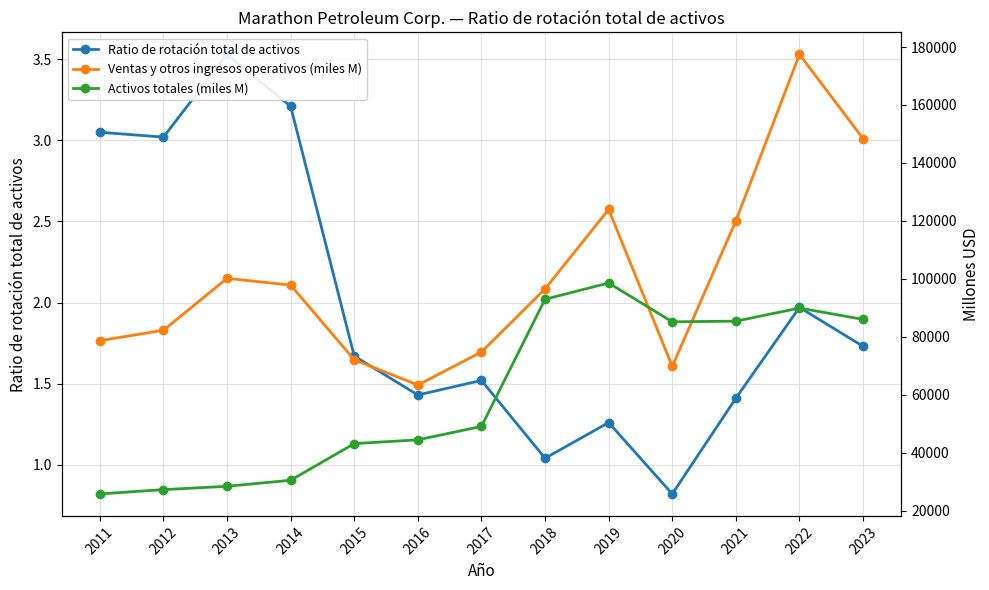

Which series changed the most between 2015 and 2022?

Ventas y otros ingresos operativos (miles M)